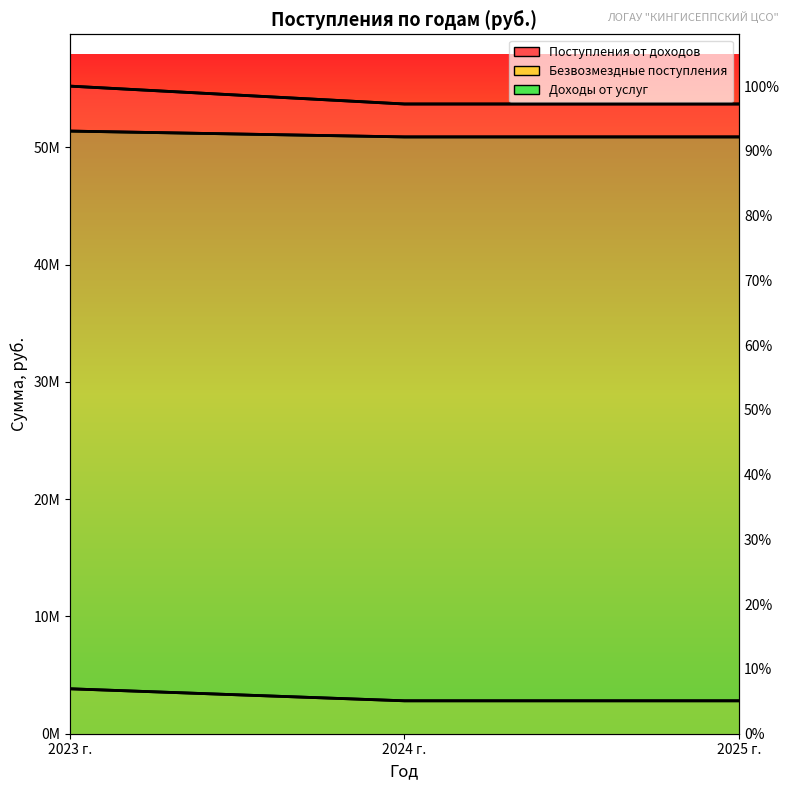

What is the total value across all series at 2025 г.?

107397240.0